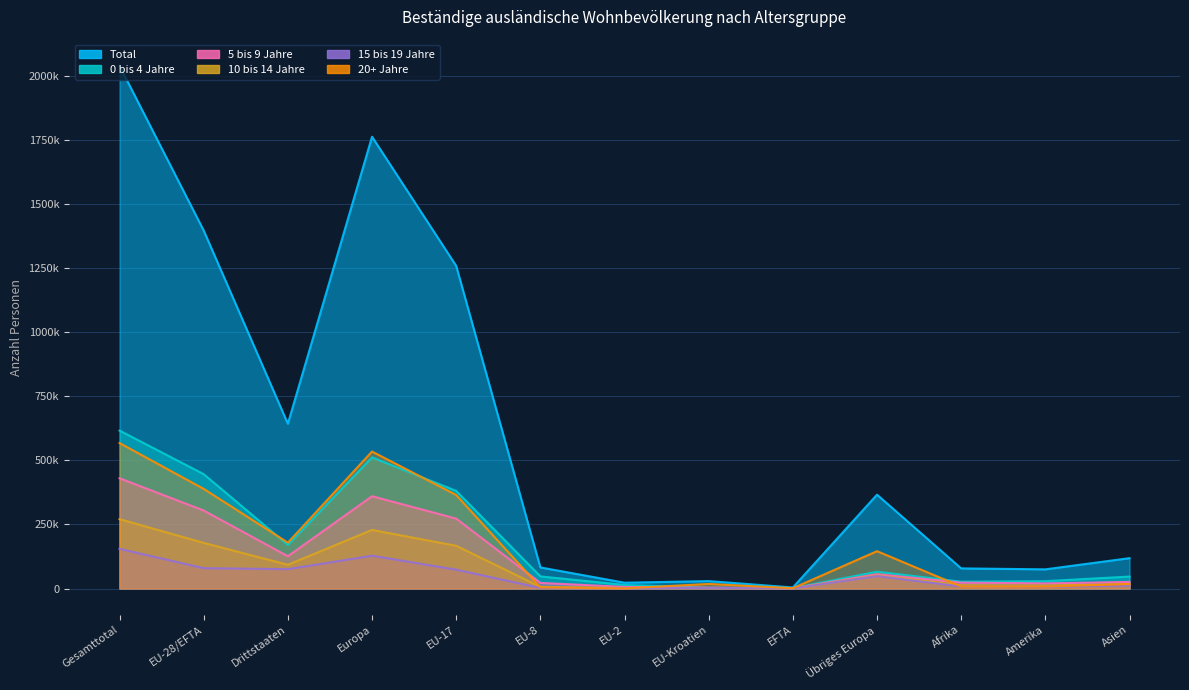

What is the sum of all 0 bis 4 Jahre values?

2357996